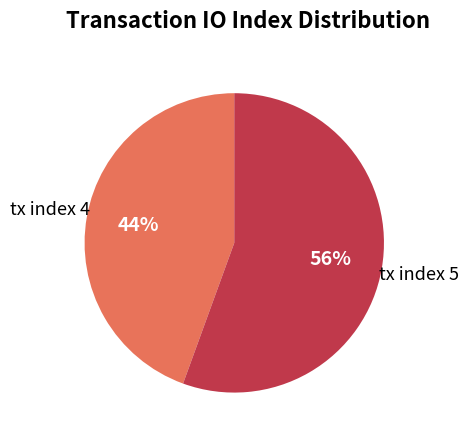

To the nearest percent, what is the average slice percentage?

50%